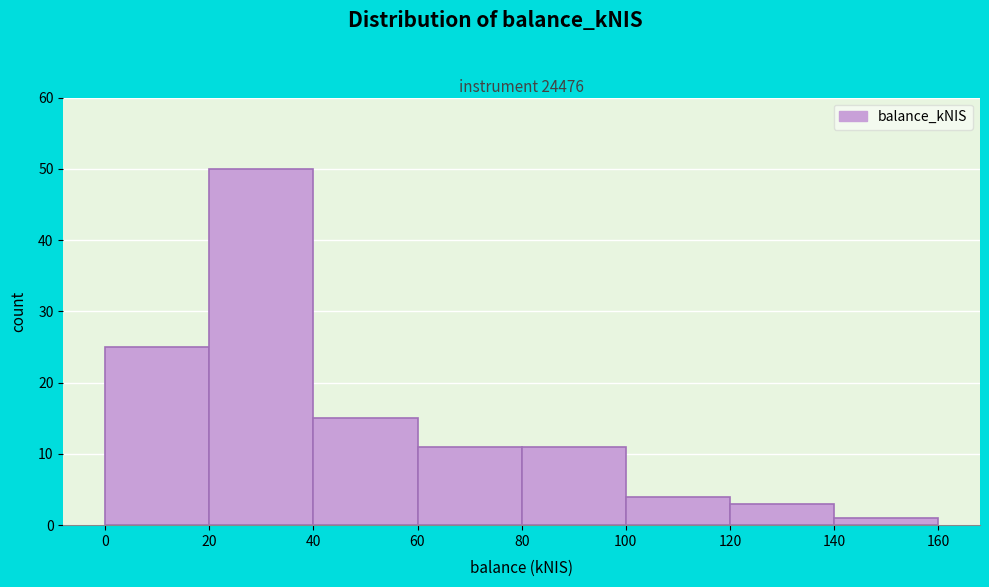

What is the height of the bar covering 40 to 60 on the x-axis? The values are not printed on the chart, so give them approximately, as read against the axis.

15